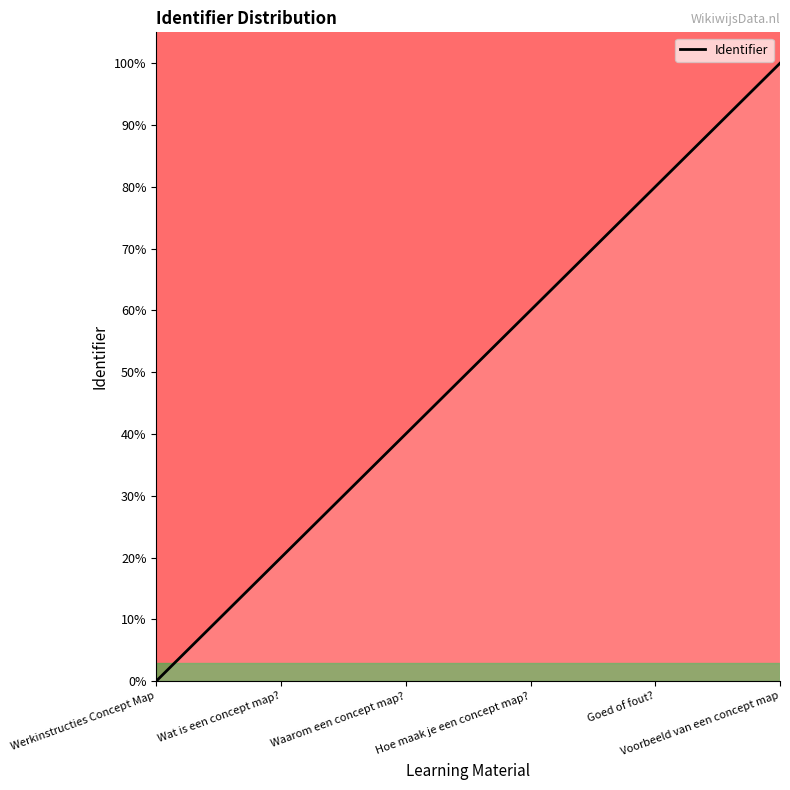

True or false: the data has more than 2 interior local peaks.

False